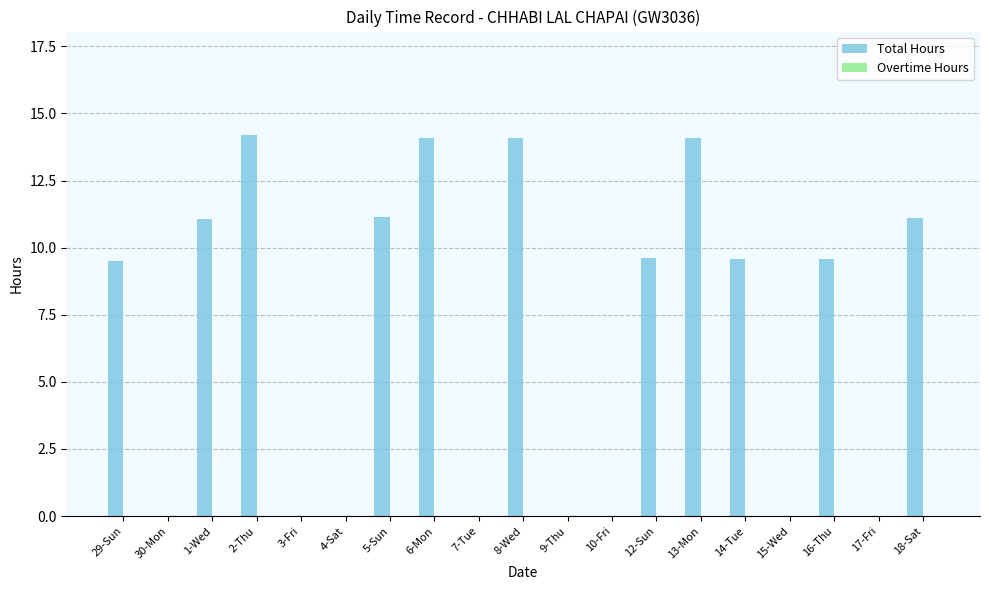

What is the greatest value displayed?

14.2